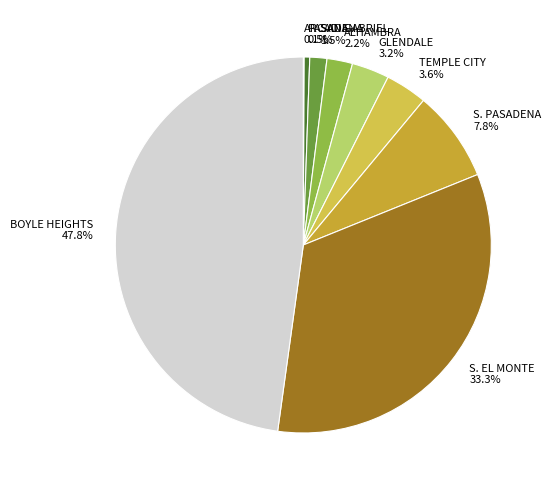

Which slice is the largest?

BOYLE HEIGHTS